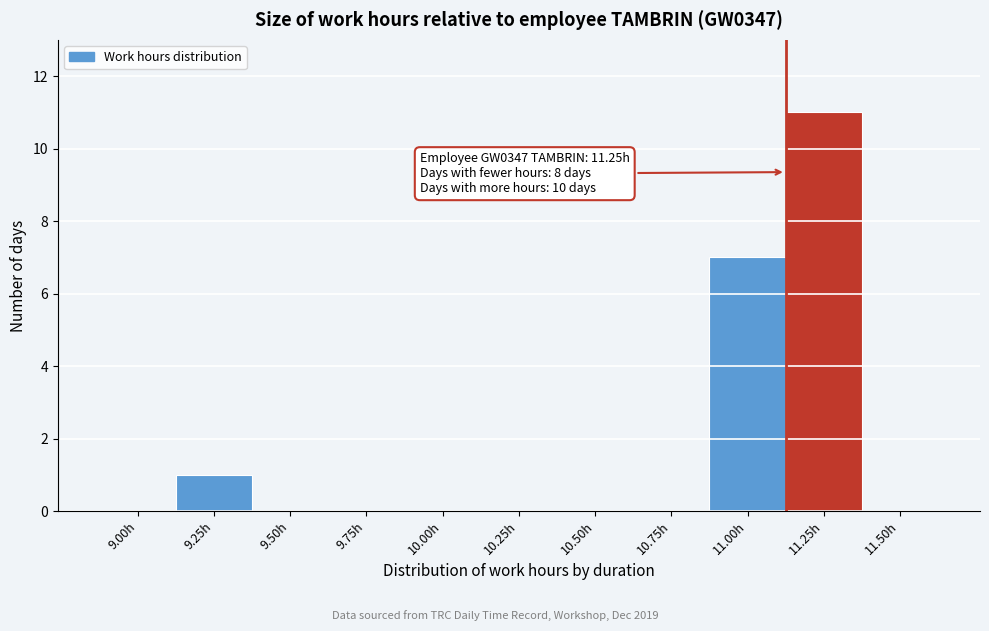

Reading left to right, list all the values displayed in this chart.

9.00h=0	9.25h=1	9.50h=0	9.75h=0	10.00h=0	10.25h=0	10.50h=0	10.75h=0	11.00h=7	11.25h=11	11.50h=0